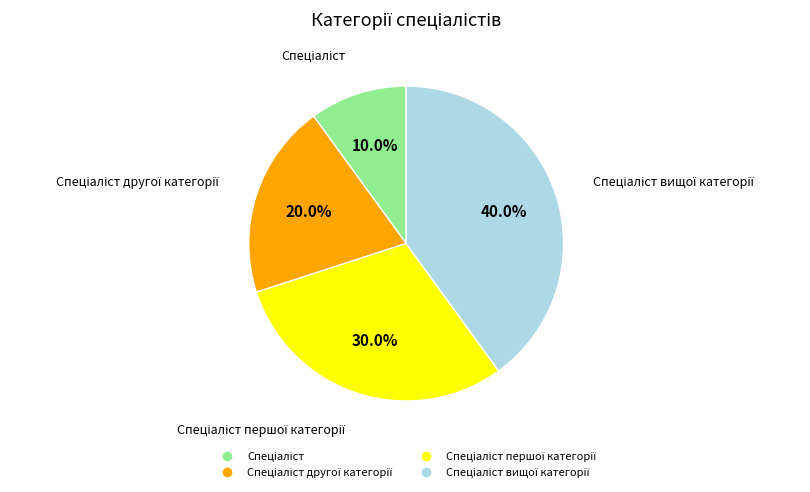

Does any single category account for the majority?

No